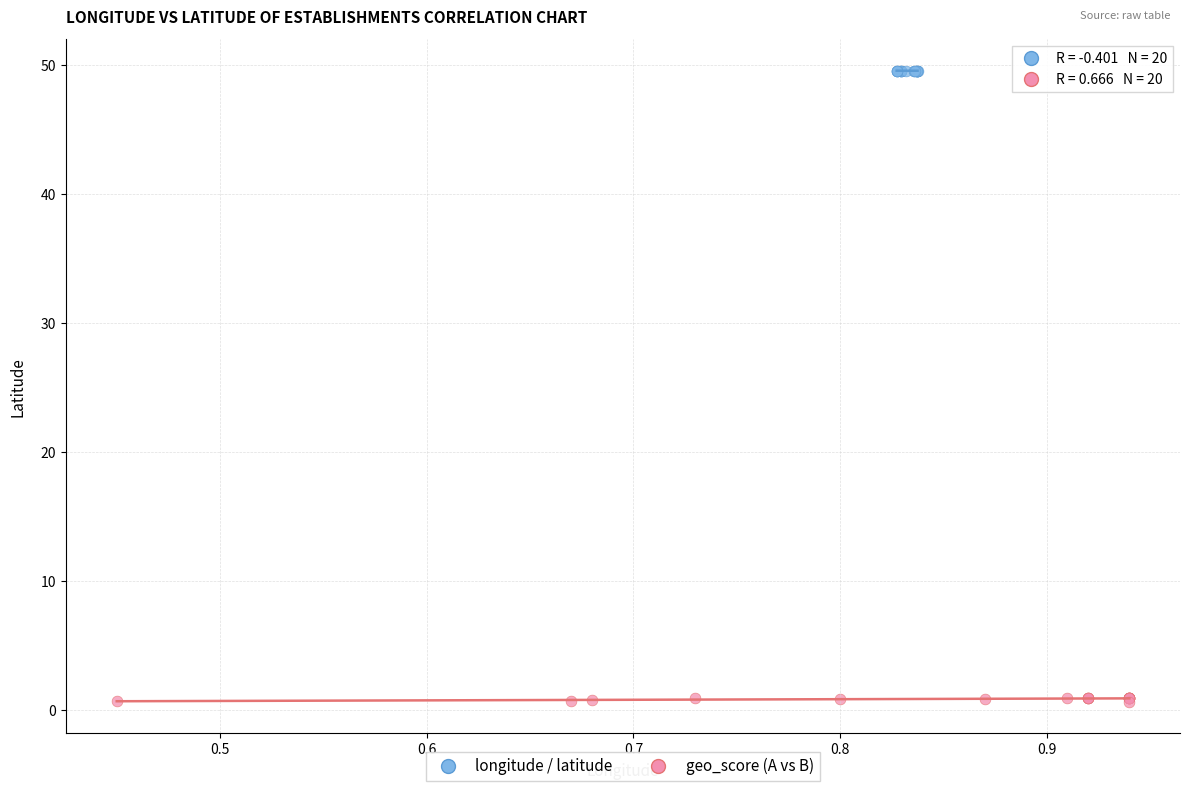

Which series contains the lowest Y value?

geo_score (A vs B)